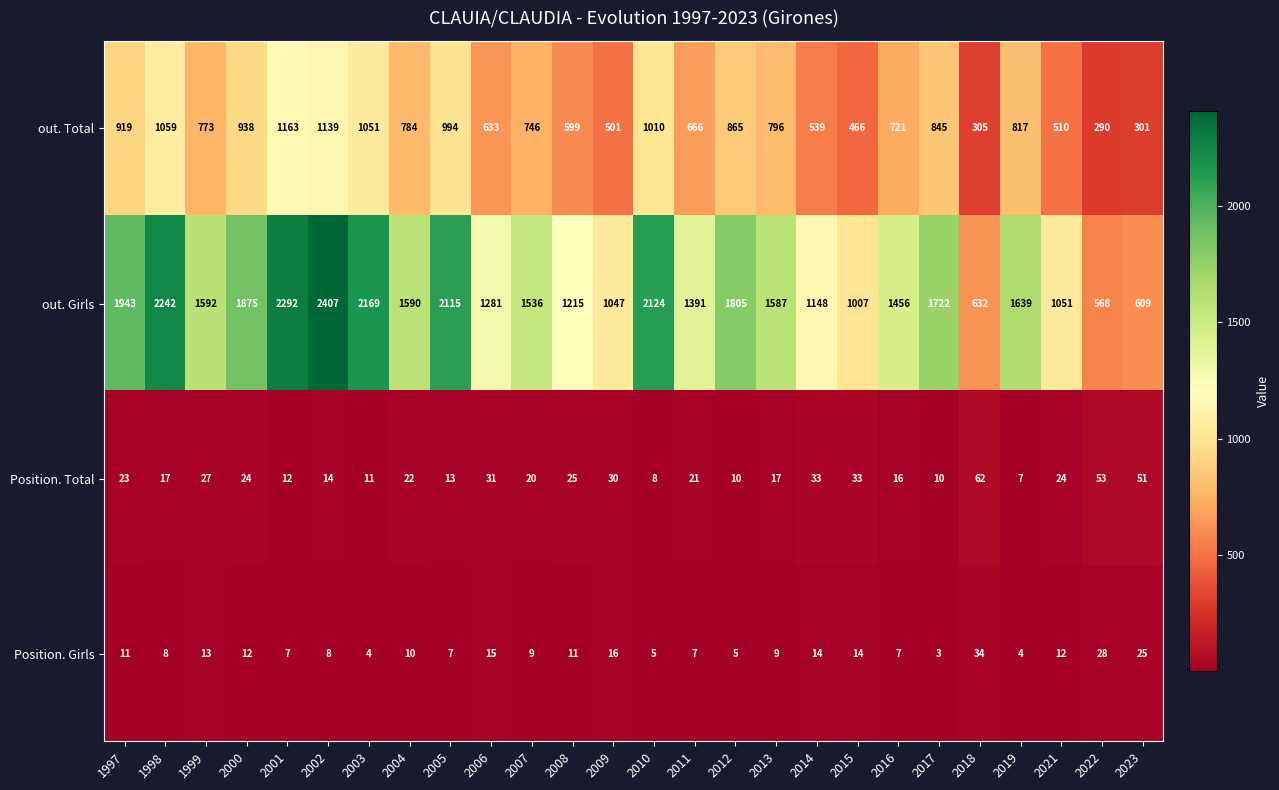

At how many categories does at least one series exceed 1728?

9